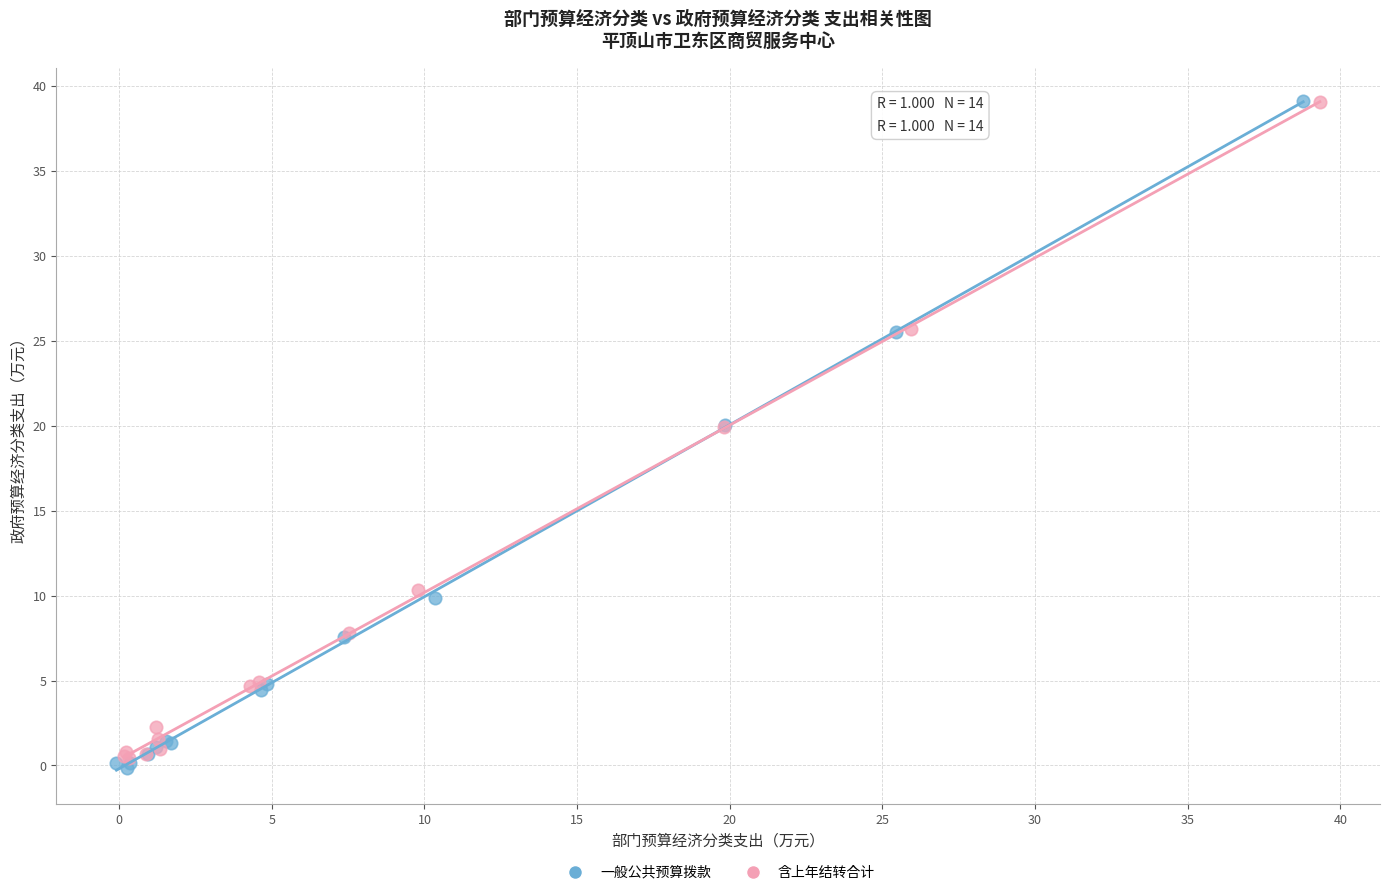

Which series has the largest Y range (max minus min)?

一般公共预算拨款